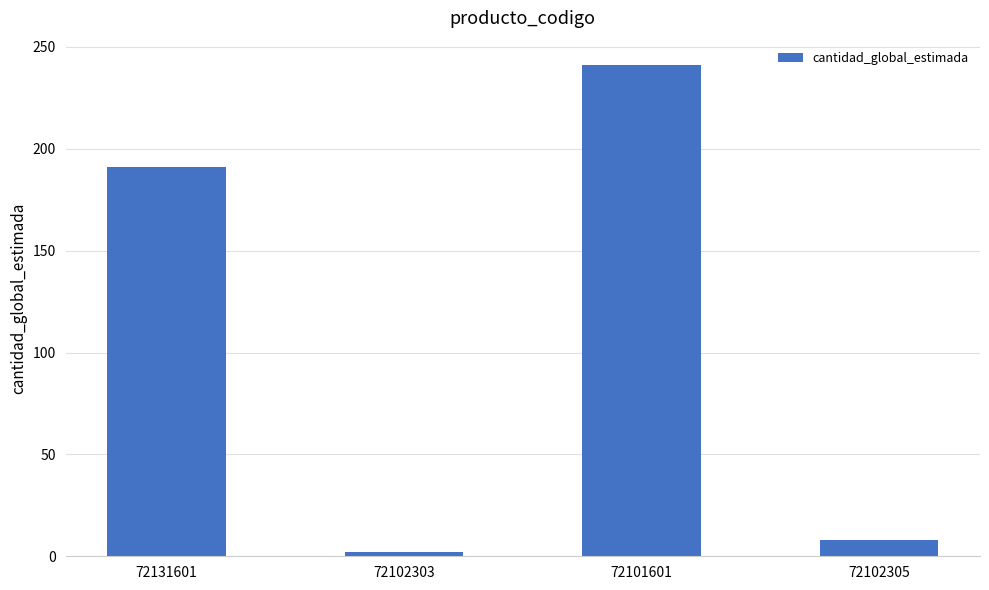

Does the chart contain any negative values?

No